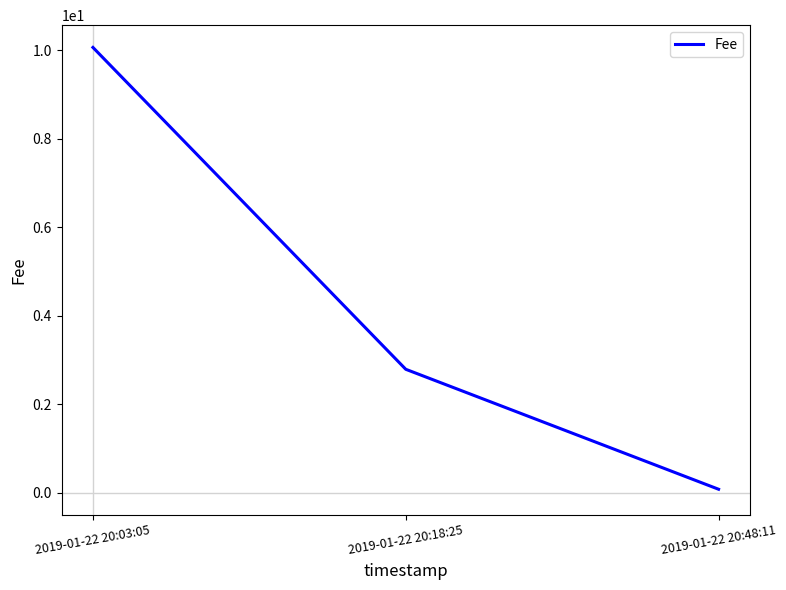

Where is the data nearest to the value 5?

2019-01-22 20:18:25